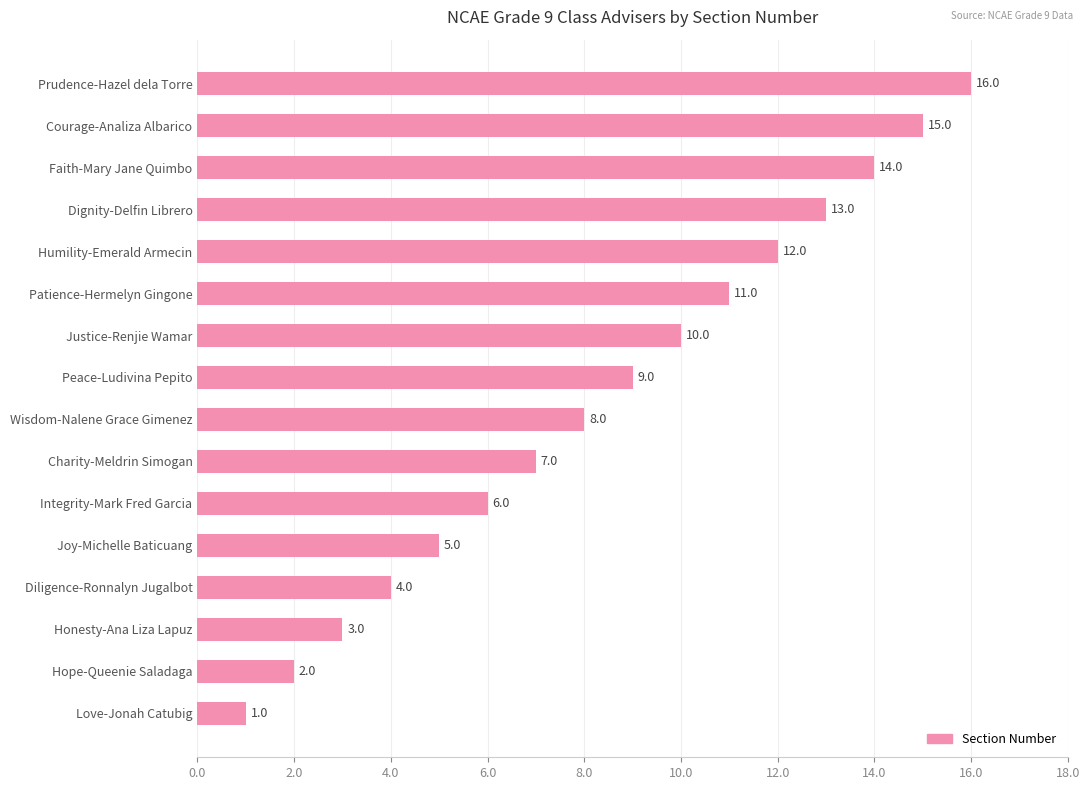

What is the sum of all values?

136